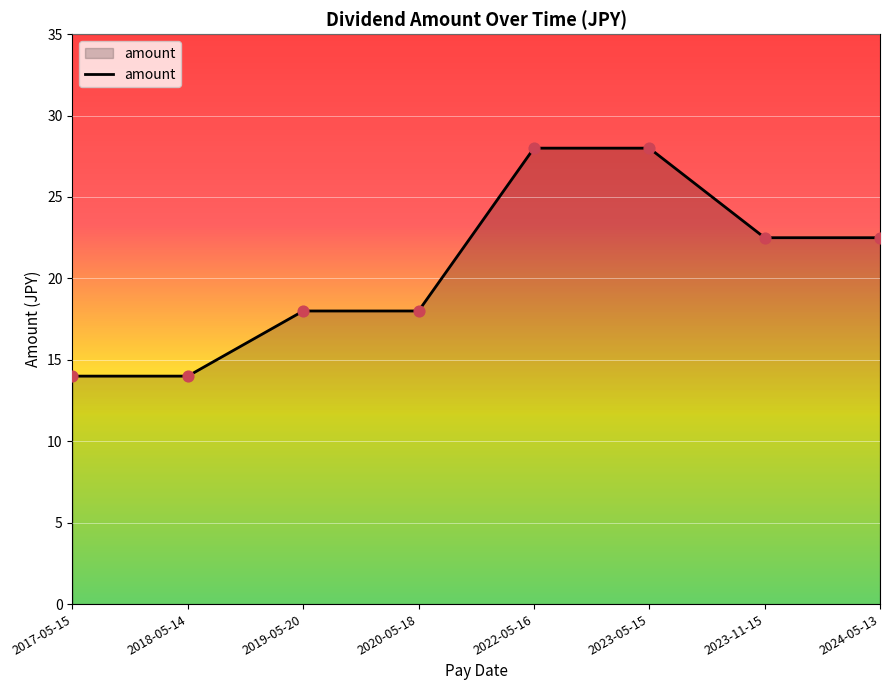

Approximately how many times larger is the value at 2020-05-18 compared to 2022-05-16?

0.6